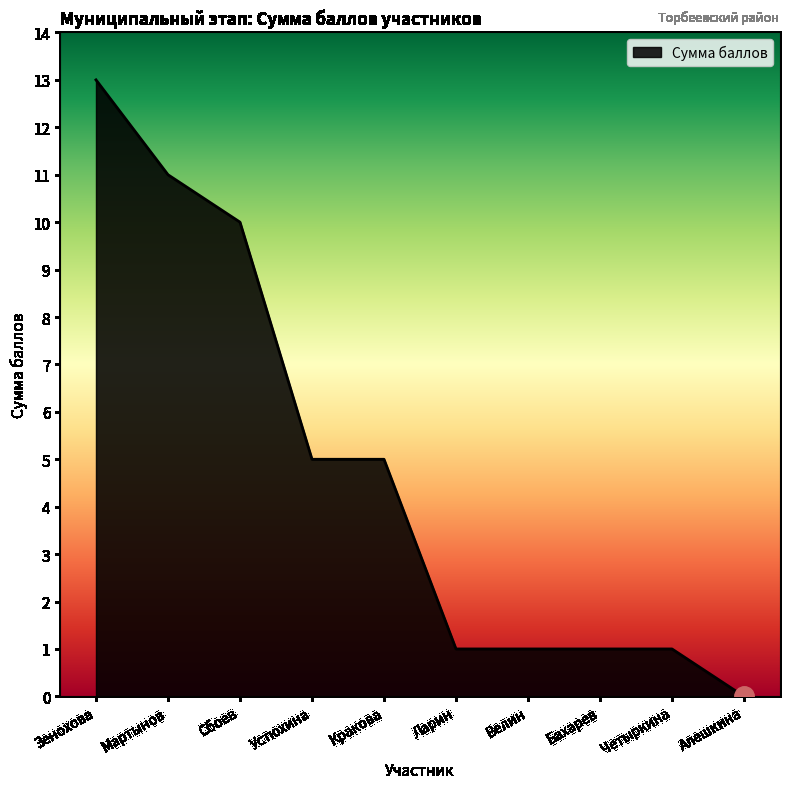

Reading left to right, transcribe all the data shown in this chart.

Зенохова=13	Мартынов=11	Сбоев=10	Устюхина=5	Кракова=5	Ларин=1	Велин=1	Бахарев=1	Четыркина=1	Алешкина=0